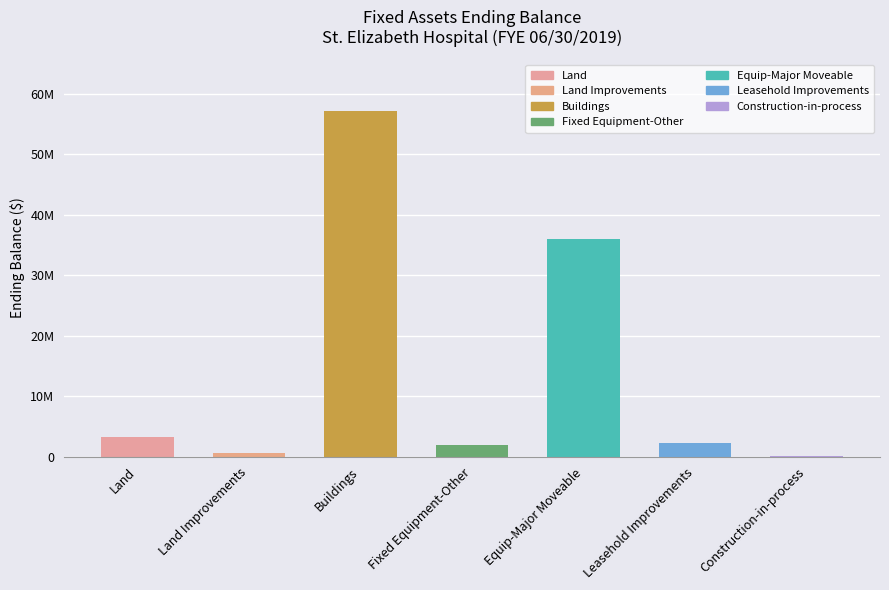

Which has a higher value, Land Improvements or Fixed Equipment-Other?

Fixed Equipment-Other